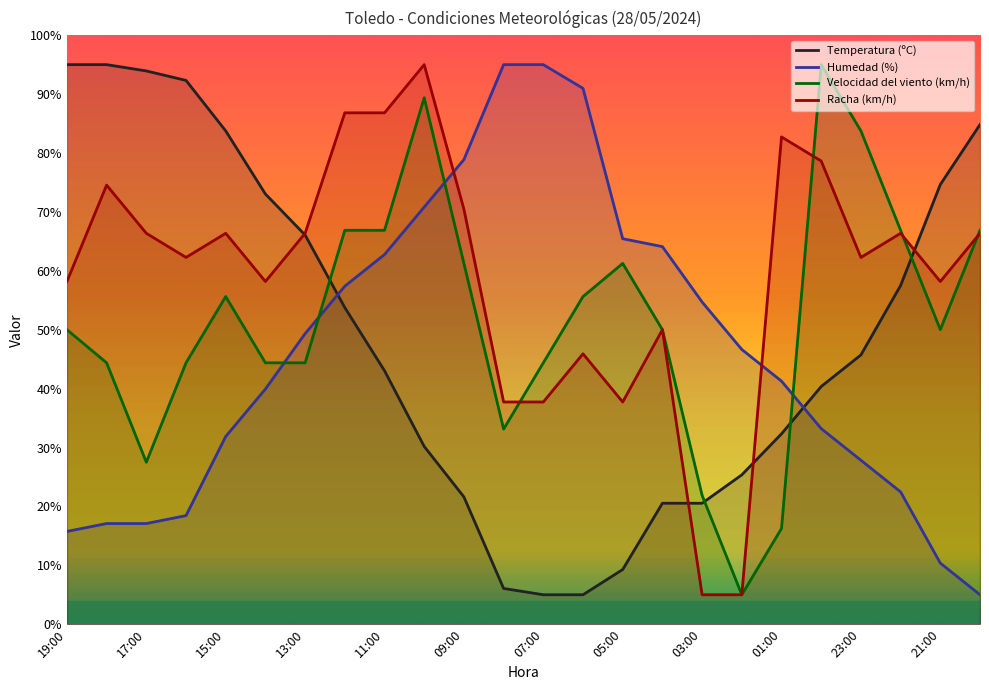

What is the sum of all Temperatura (ºC) values?

1174.8